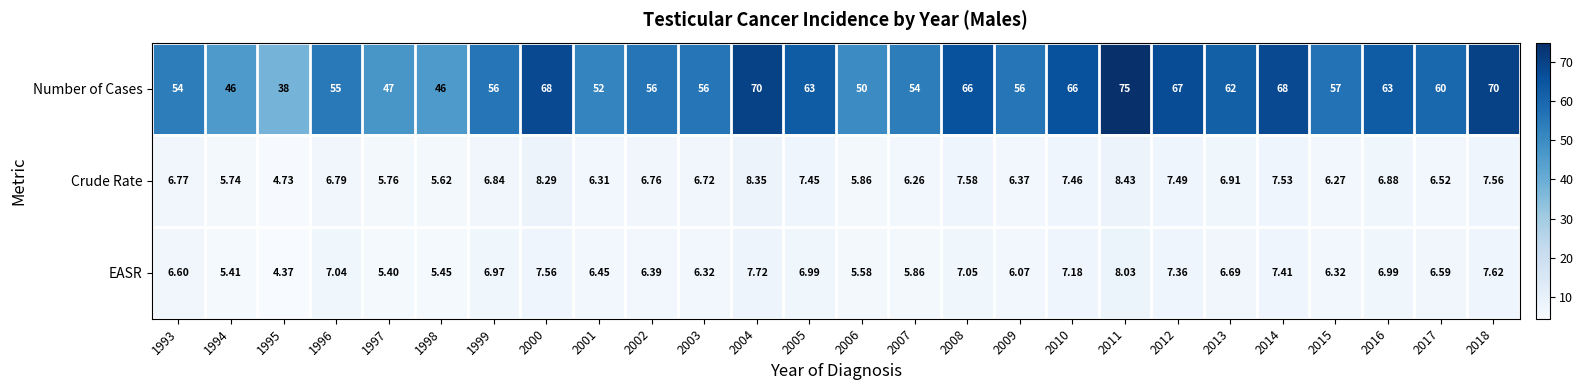

Which series has the largest total across all categories?

Number of Cases